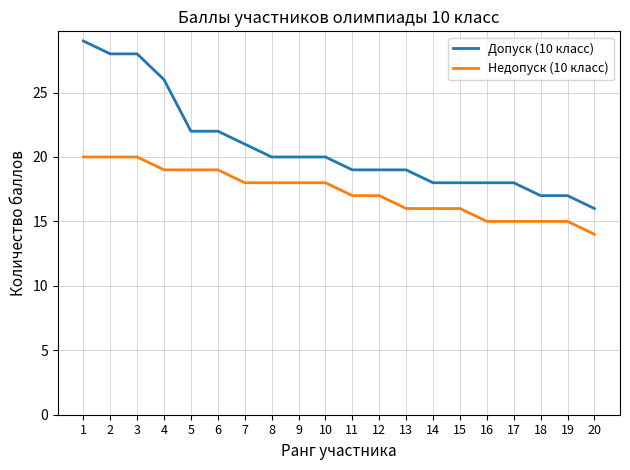

True or false: Недопуск (10 класс) has a value of 18 at 8.

True